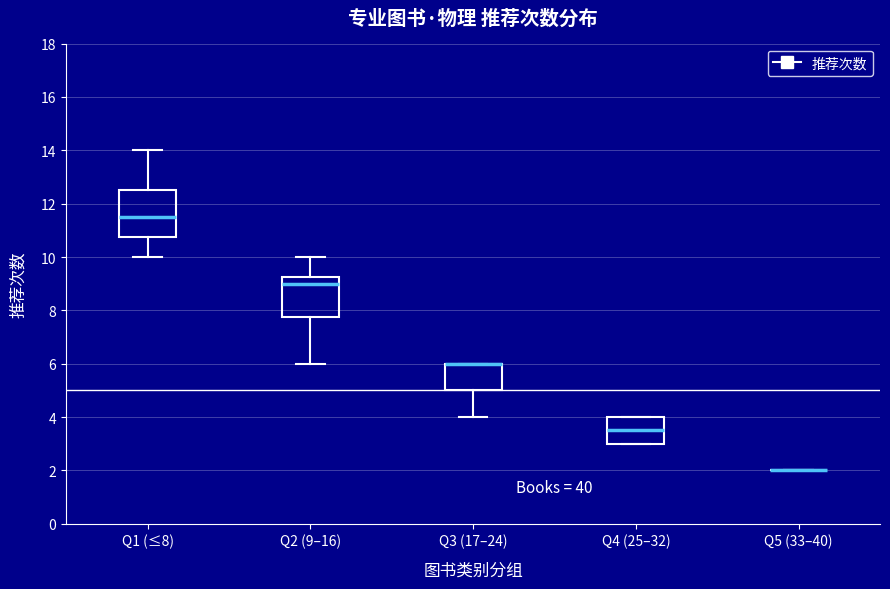

Which box is the tallest, from its lower edge to its upper edge?

Q1 (≤8)